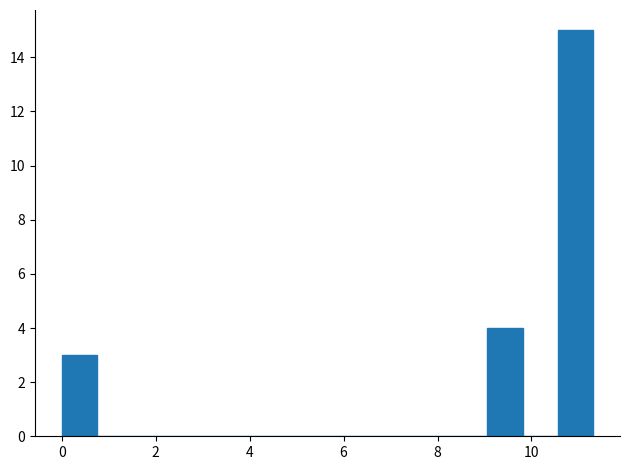

Around what value on the x-axis is the tallest bar? Give the approximate position of its centre, as read against the axis.

11.0